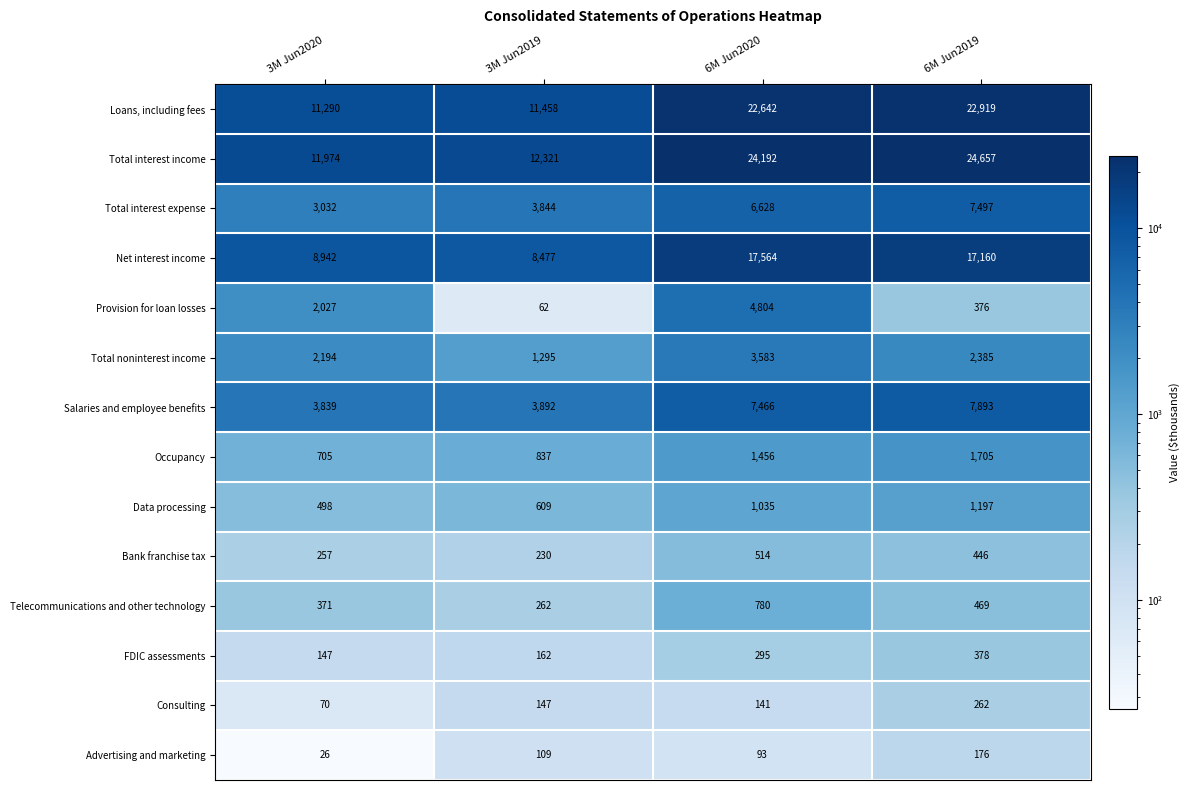

At how many categories does at least one series exceed 21424?

2